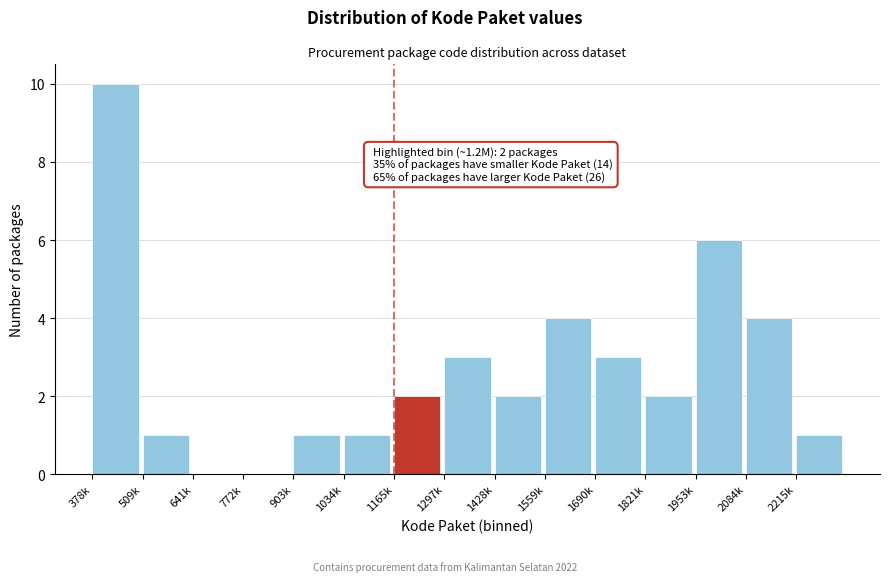

Reading left to right, transcribe all the data shown in this chart.

378k=10	509k=1	641k=0	772k=0	903k=1	1034k=1	1165k=2	1297k=3	1428k=2	1559k=4	1690k=3	1821k=2	1953k=6	2084k=4	2215k=1